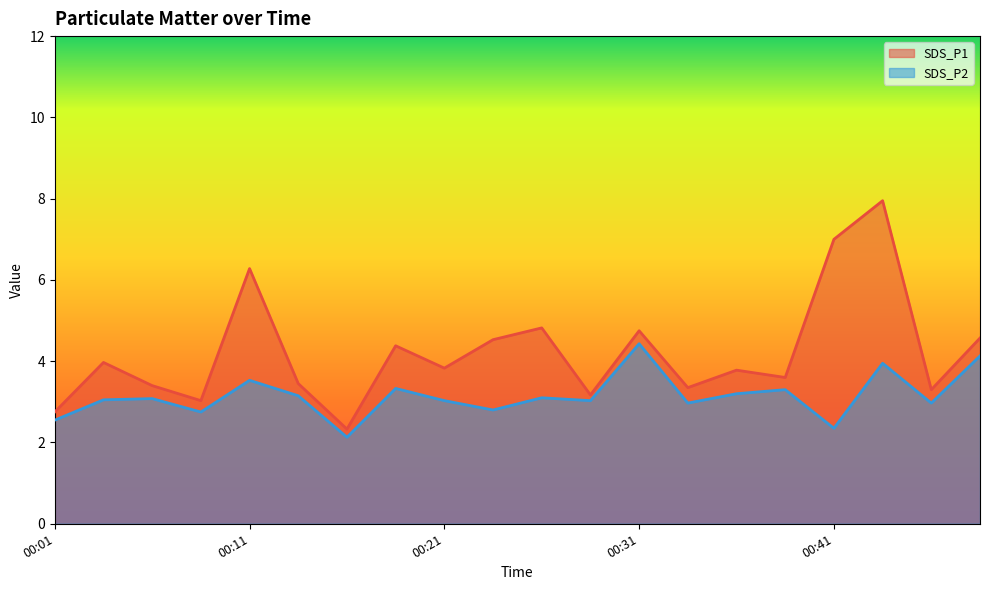

How many data points in SDS_P2 are less than 3?

7